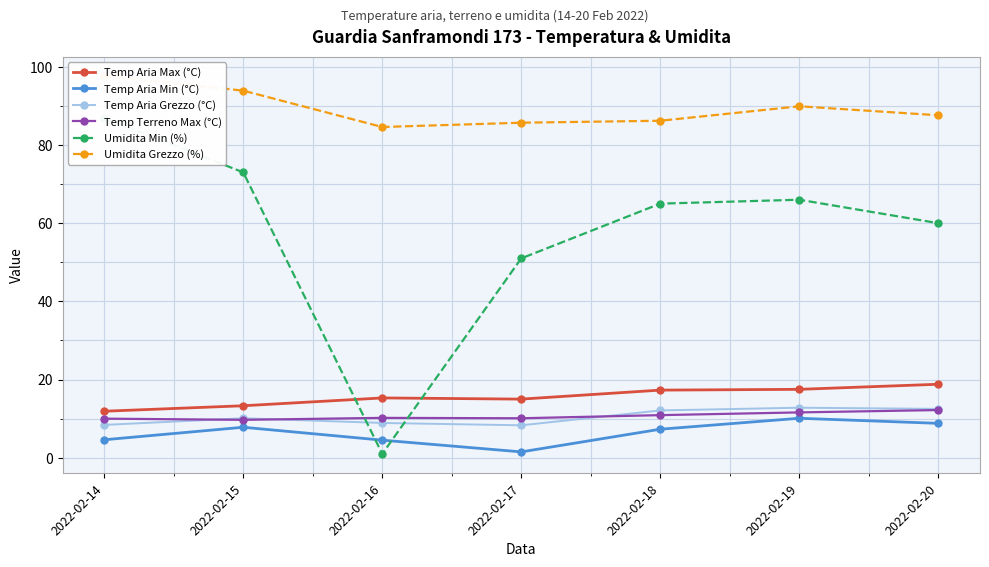

True or false: Temp Terreno Max (°C) and Temp Aria Max (°C) cross at least once.

False